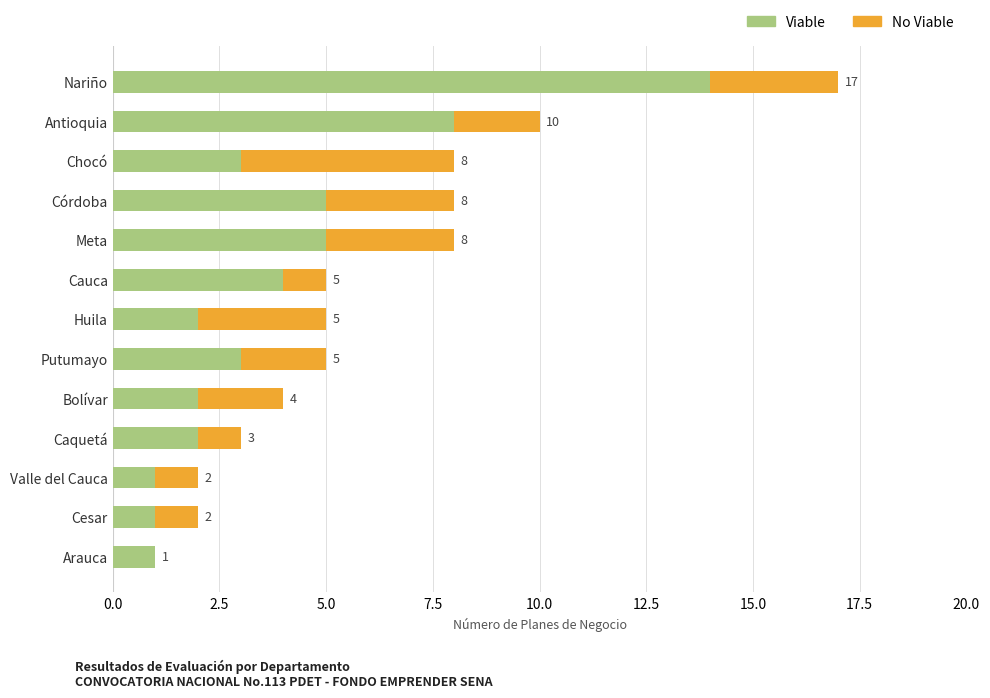

The Viable series shows 3 at Nariño. True or false?

False